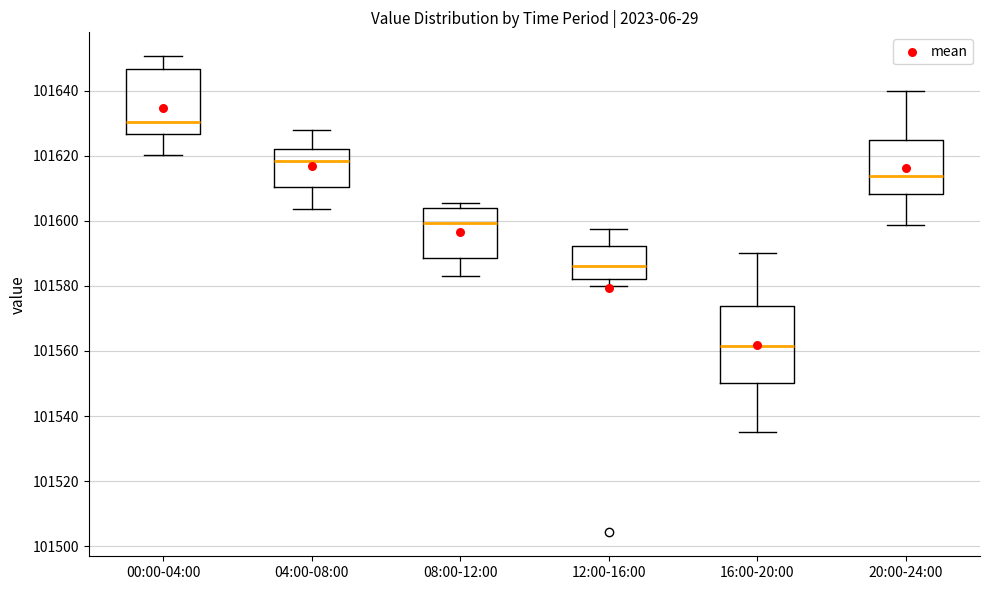

Comparing the boxes themselves (not the whiskers), which one is the tallest?

16:00-20:00